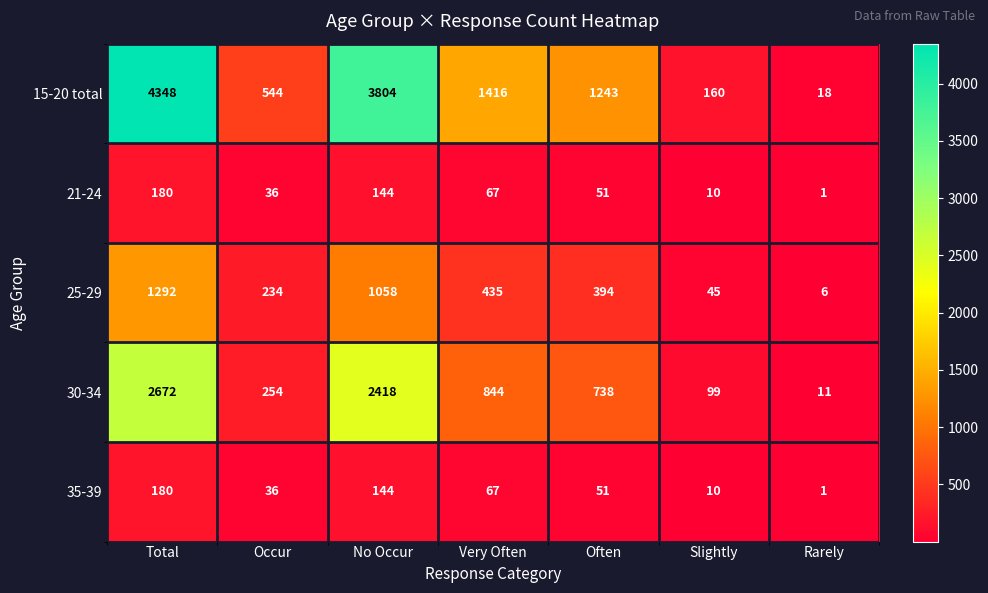

How many values in the 21-24 series are below 51?

3